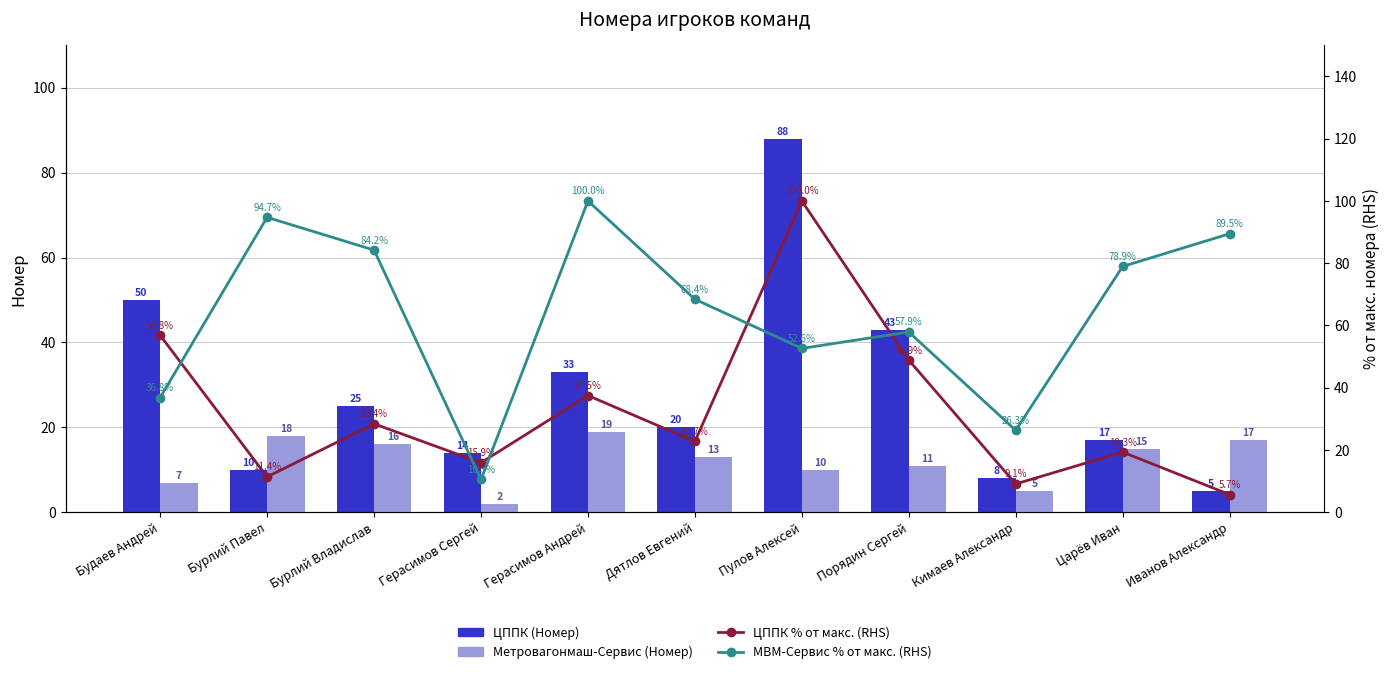

What is the sum of the ЦППК % от макс. (RHS) values at Пулов Алексей and Герасимов Сергей?

115.9